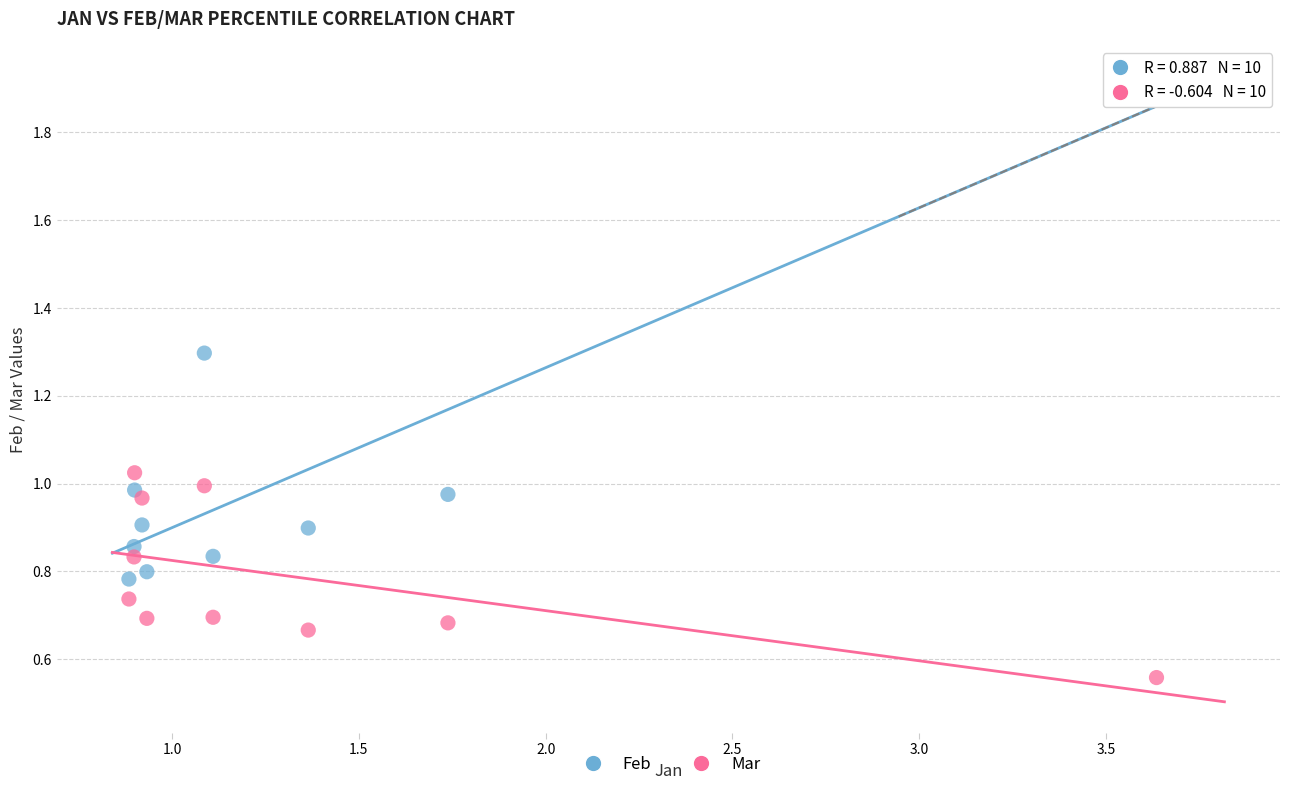

What are all the series names shown in the legend?

Feb, Mar